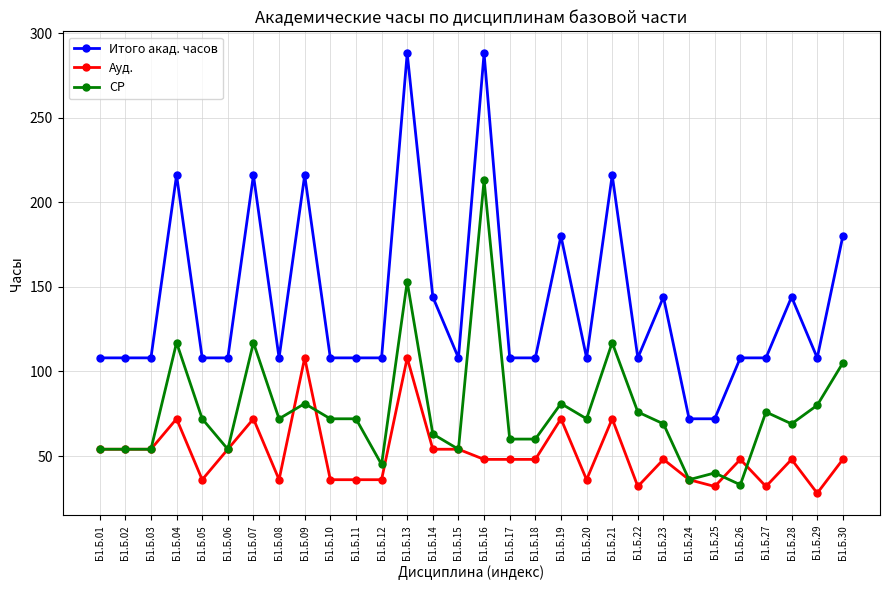

Is the value of Ауд. at Б1.Б.02 greater than the value of СР at Б1.Б.27?

No